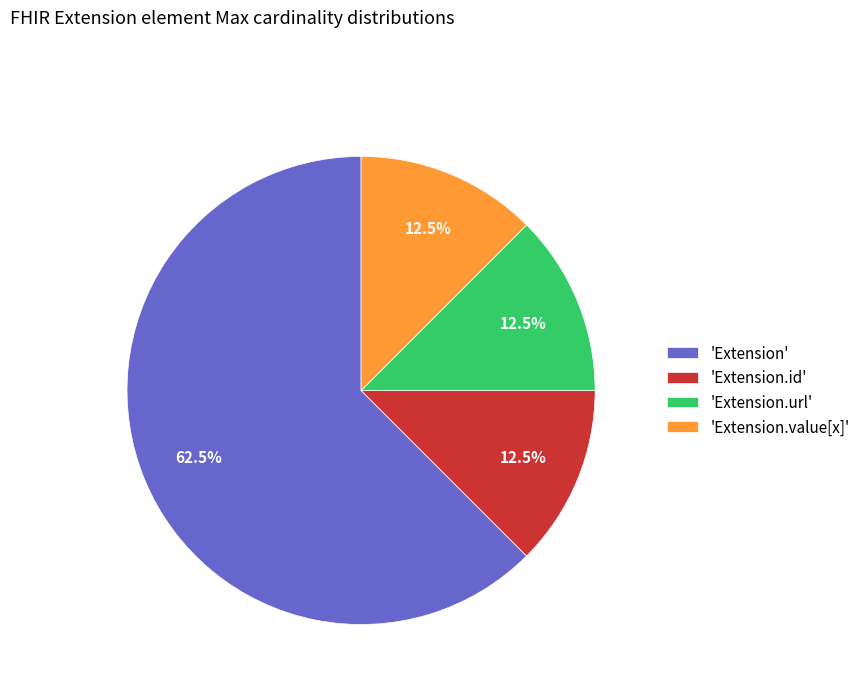

What percentage is NOT represented by 'Extension'?

37.5%